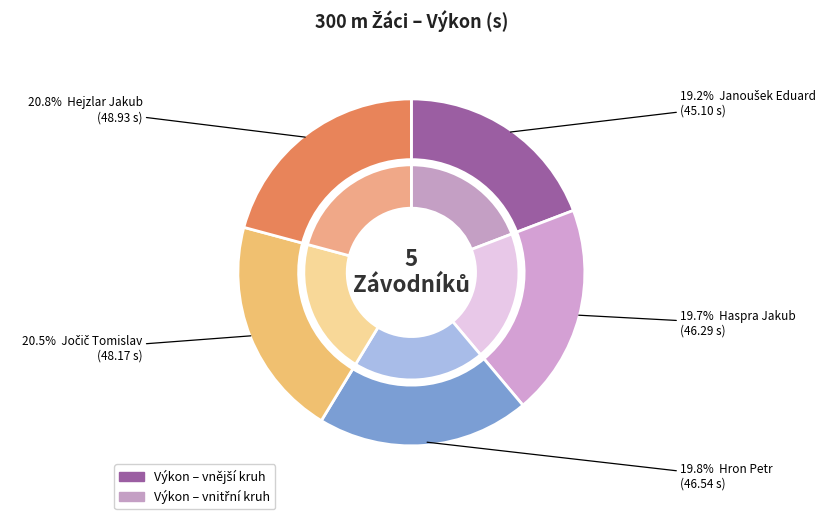

What is the ratio of the value at Janoušek Eduard to the value at Jočič Tomislav?

0.9